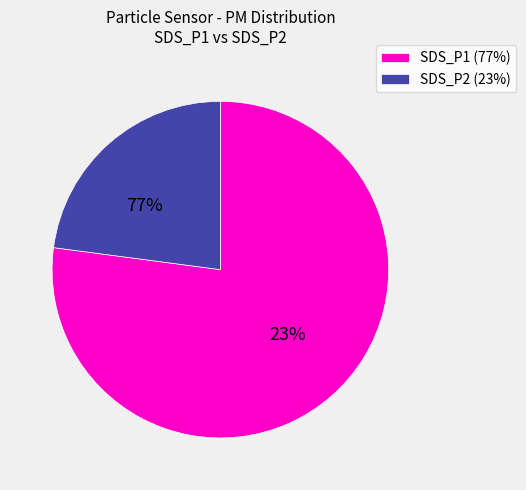

Is the sum of SDS_P2 and SDS_P1 greater than half?

Yes